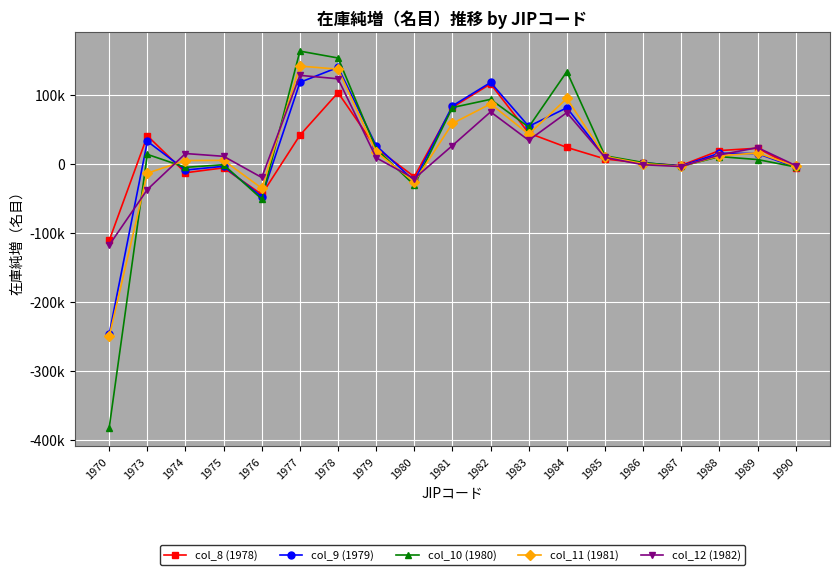

Reading left to right, list all the values displayed in this chart.

col_8 (1978): 1970=-110485.4	1973=41179.1	1974=-12385.3	1975=-5234.2	1976=-43840.1	1977=41990.7	1978=103721.5	1979=23308.7	1980=-18153.4	1981=82577.2	1982=116414.4	1983=45086.8	1984=24365.7	1985=7645.4	1986=1434.9	1987=-1749.0	1988=19775.3	1989=23221.5	1990=-5026.0
col_9 (1979): 1970=-246013.2	1973=33154.7	1974=-8453.0	1975=-2975.6	1976=-47146.5	1977=118659.7	1978=140346.7	1979=26848.8	1980=-24225.6	1981=84551.6	1982=118441.5	1983=54888.3	1984=81779.4	1985=10756.7	1986=2112.9	1987=-2407.0	1988=15979.0	1989=15427.1	1990=-4510.0
col_10 (1980): 1970=-381541.0	1973=14265.1	1974=-4520.6	1975=-717.0	1976=-50452.8	1977=163892.2	1978=153944.2	1979=22285.5	1980=-30297.8	1981=82149.7	1982=93991.8	1983=53818.5	1984=134221.4	1985=12197.9	1986=2479.7	1987=-3065.0	1988=11037.6	1989=6764.5	1990=-3994.0
col_11 (1981): 1970=-249347.8	1973=-12912.3	1974=5338.3	1975=5576.6	1976=-34843.7	1977=142211.5	1978=137728.0	1979=17644.0	1980=-25592.7	1981=59052.9	1982=87439.0	1983=43524.3	1984=95297.5	1985=11185.5	1986=840.0	1987=-3218.0	1988=12194.7	1989=16321.7	1990=-2948.2
col_12 (1982): 1970=-117154.6	1973=-36665.0	1974=15493.7	1975=11445.9	1976=-19234.5	1977=128763.3	1978=123778.9	1979=9325.8	1980=-20887.6	1981=27096.0	1982=75853.7	1983=34670.4	1984=74836.6	1985=9888.5	1986=-779.6	1987=-3371.0	1988=13431.0	1989=24098.5	1990=-1902.4